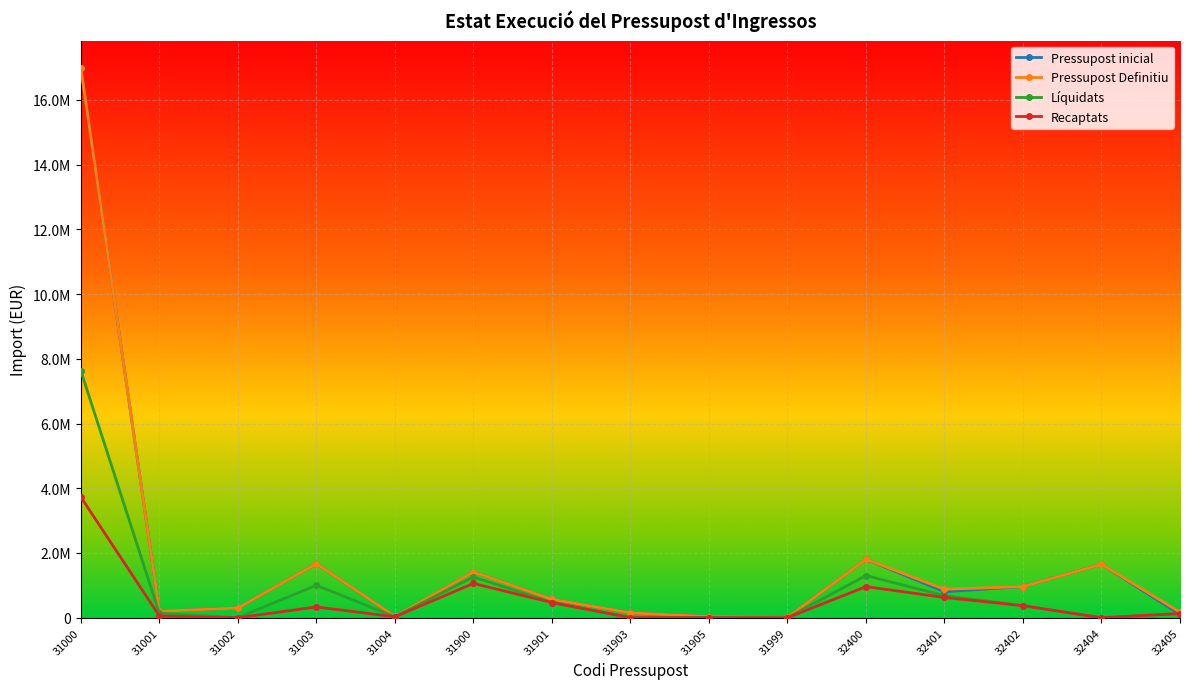

In Pressupost Definitiu, how many points are lower than both neighbors (excluding endpoints)?

4